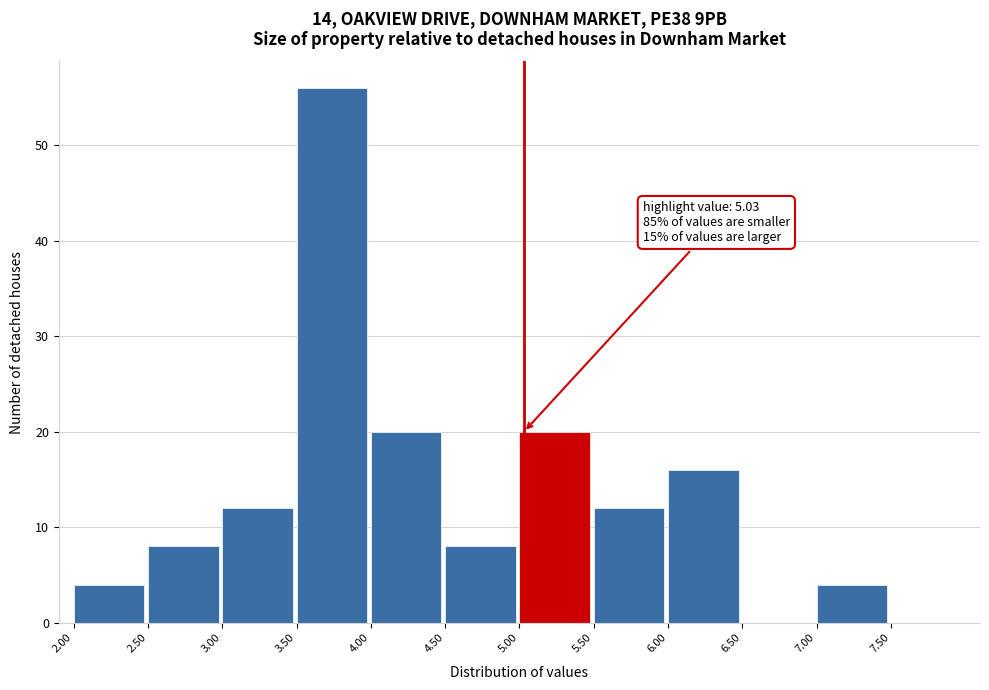

Which range on the x-axis has the tallest bar?

3.5 to 4.0